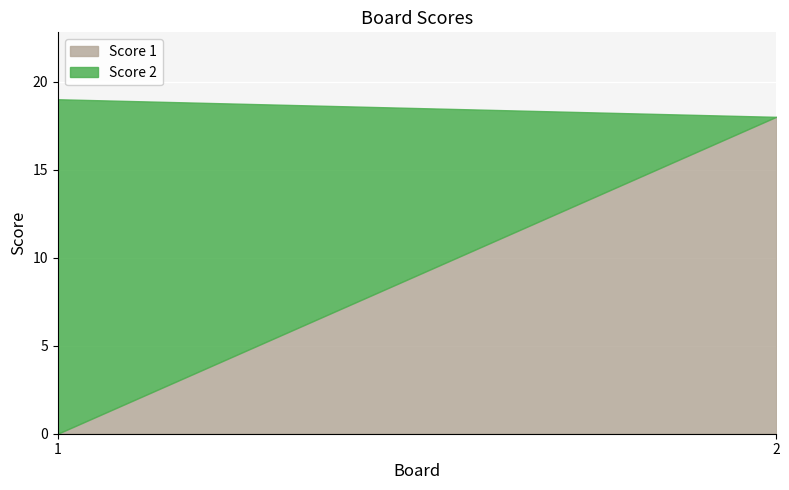

Between 1 and 2, which is larger?

2